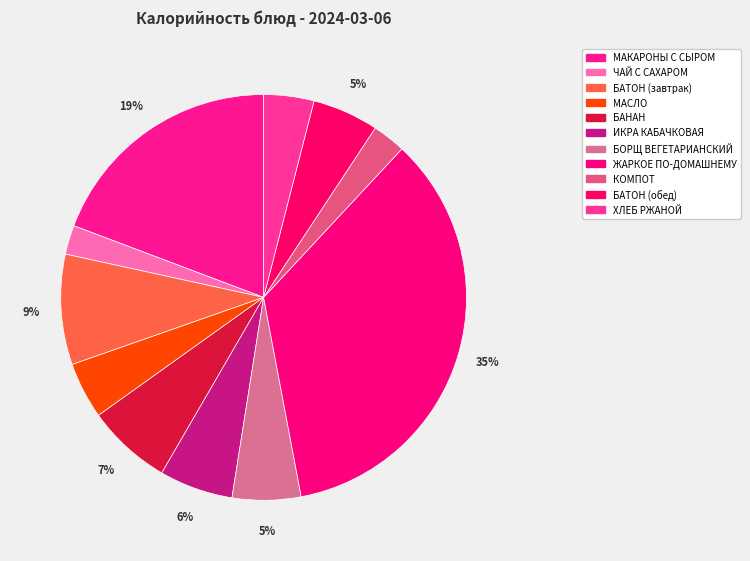

What percentage is the БОРЩ ВЕГЕТАРИАНСКИЙ slice, to the nearest percent?

5%